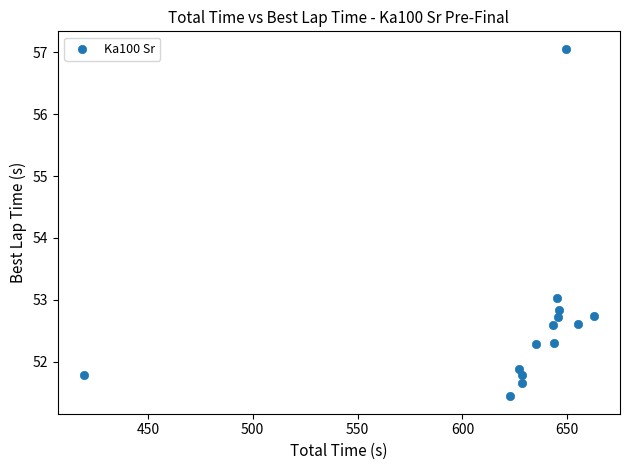

What is the range of Y values (max minus min)?

5.6